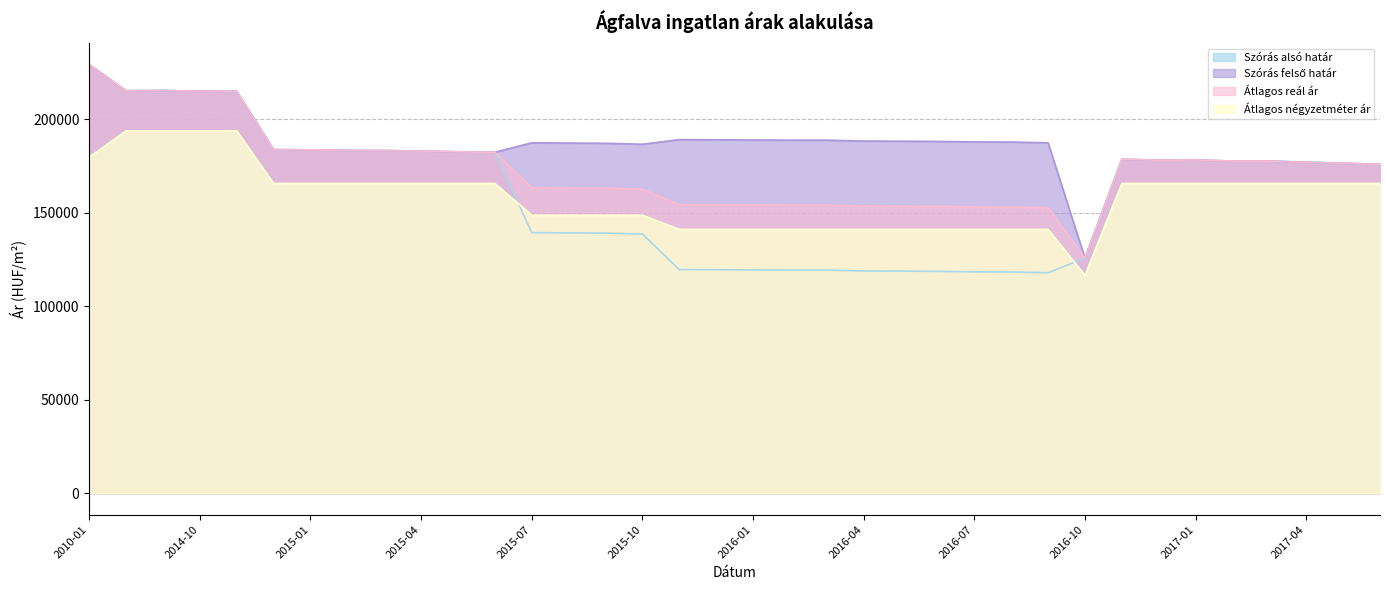

Is the value of Átlagos reál ár at 2015-04 greater than the value of Átlagos négyzetméter ár at 2015-01?

Yes